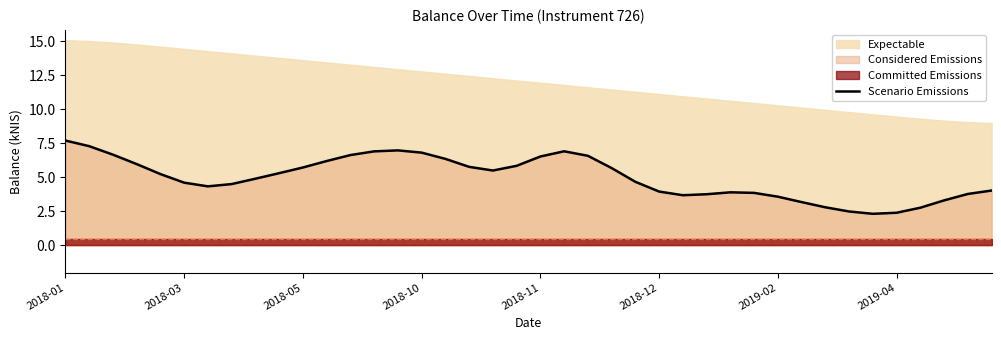

What is the maximum value for Scenario Emissions?

7.7